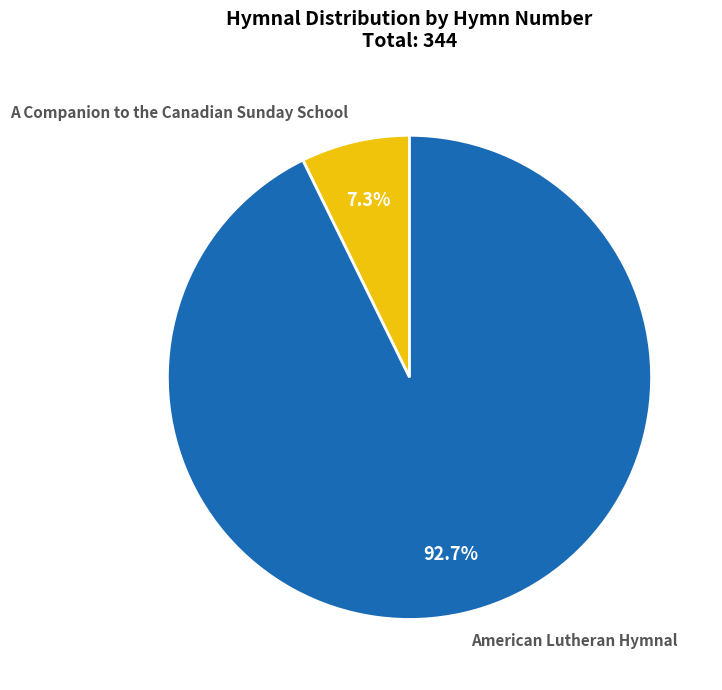

Between A Companion to the Canadian Sunday School and American Lutheran Hymnal, which is larger?

American Lutheran Hymnal